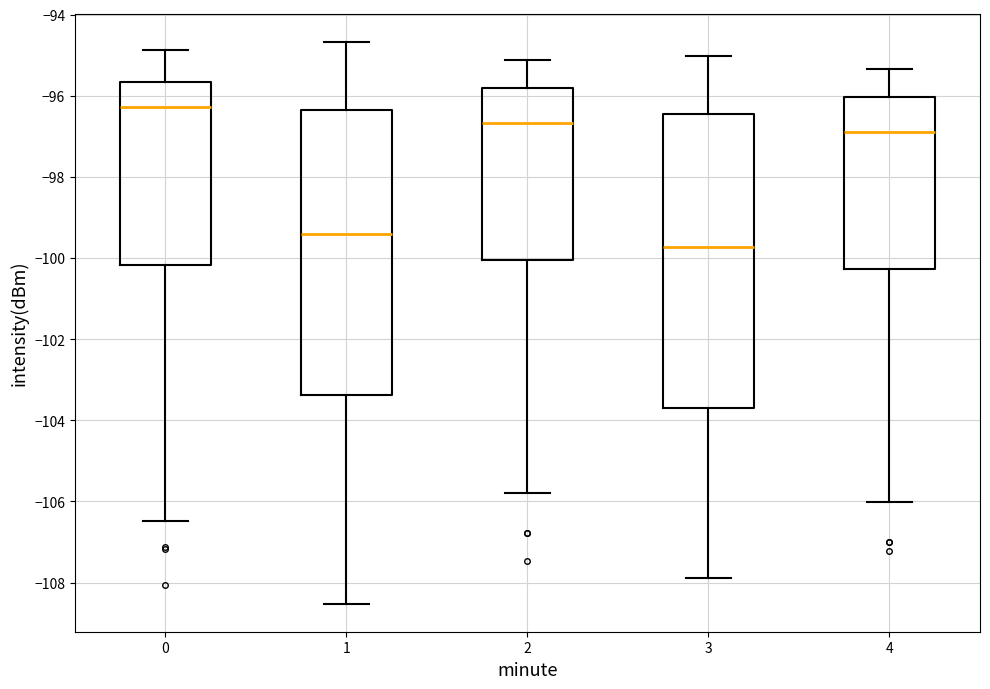

Reading left to right, read every box against the y-axis: the position of its median line, the range the box covers, and the ends of its whiskers. The values are not printed on the chart, so give them approximately, as read against the axis.

0: median -96.2, box -100.2 to -95.6, whiskers -106.4 to -94.8
1: median -99.4, box -103.4 to -96.4, whiskers -108.6 to -94.6
2: median -96.6, box -100.0 to -95.8, whiskers -105.8 to -95.2
3: median -99.8, box -103.8 to -96.4, whiskers -107.8 to -95.0
4: median -97.0, box -100.2 to -96.0, whiskers -106.0 to -95.4